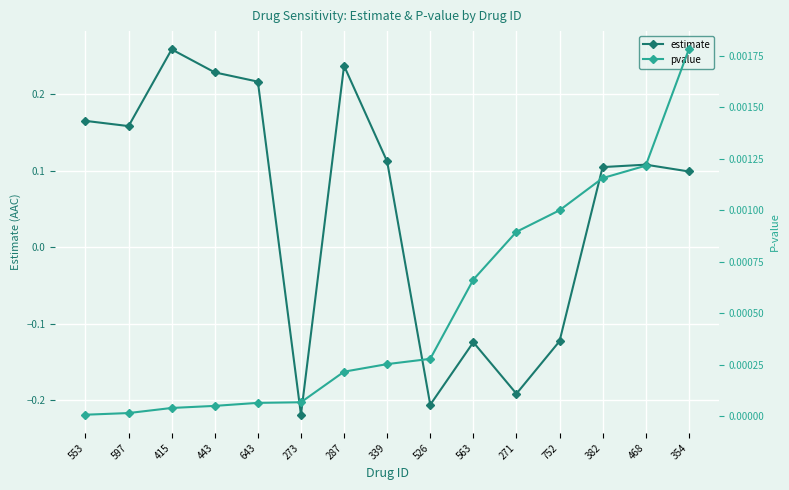

At 287, list the series in order from smallest to largest.

pvalue, estimate